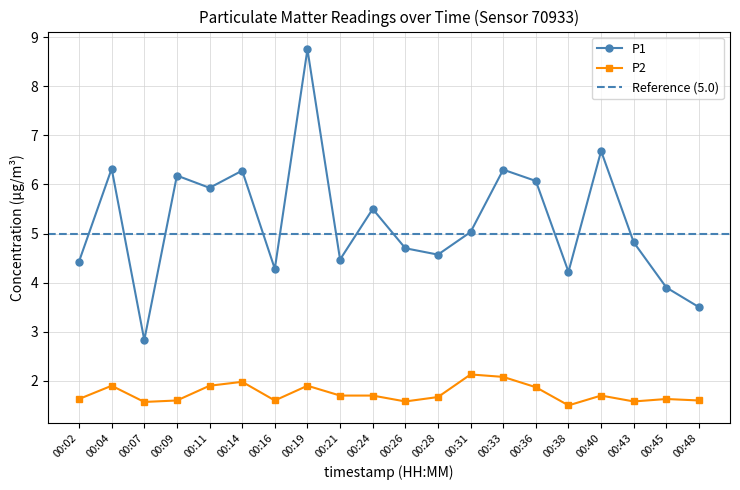

The P1 series shows 4.2 at 00:38. True or false?

True